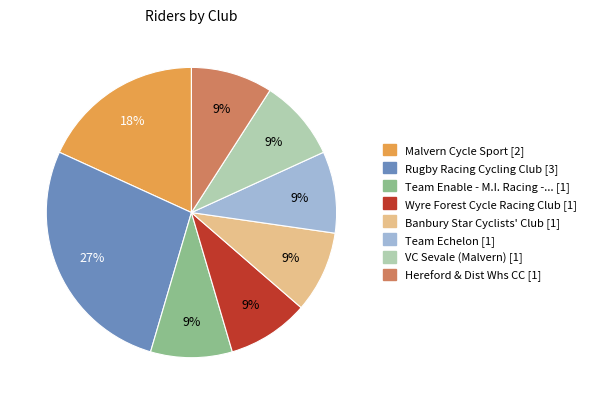

Is there any slice that represents more than half of the pie?

No